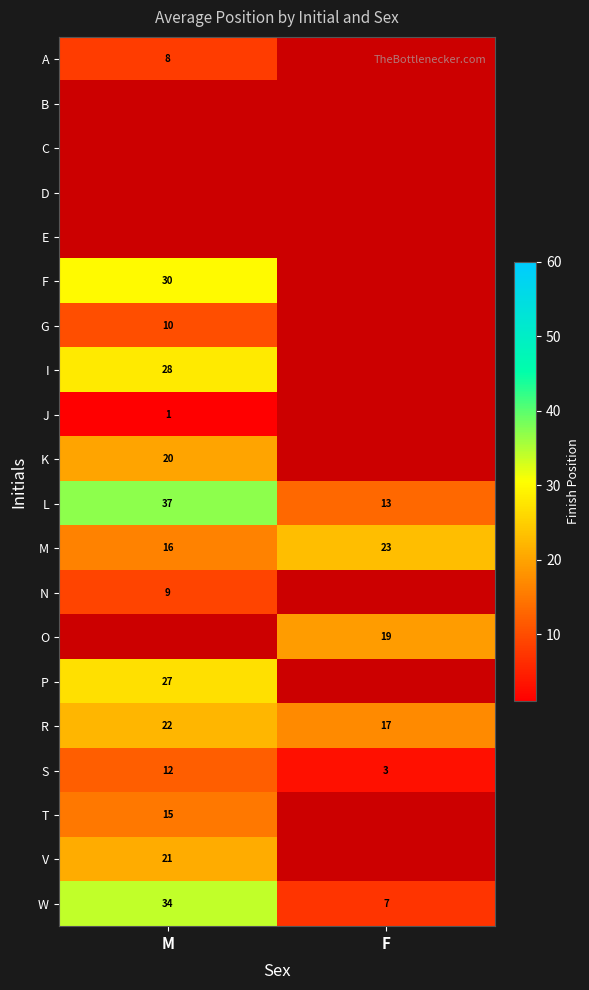

The value of S at M is 4. True or false?

False